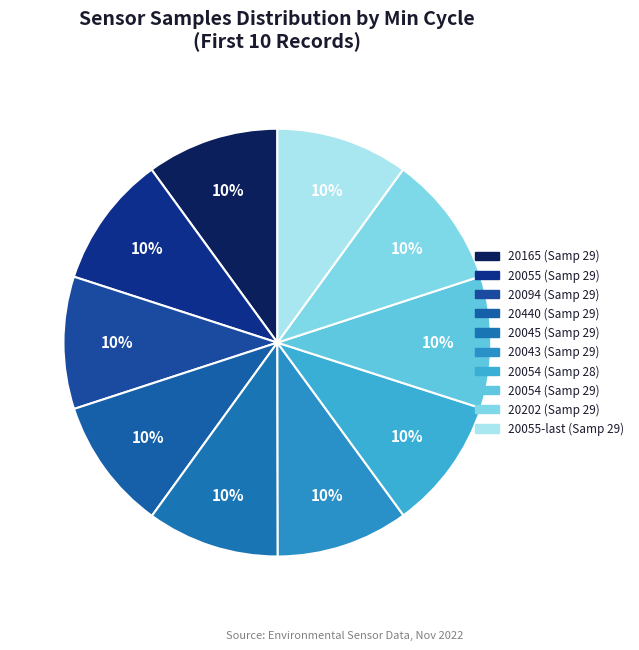

Count the number of slices in the pie.

10